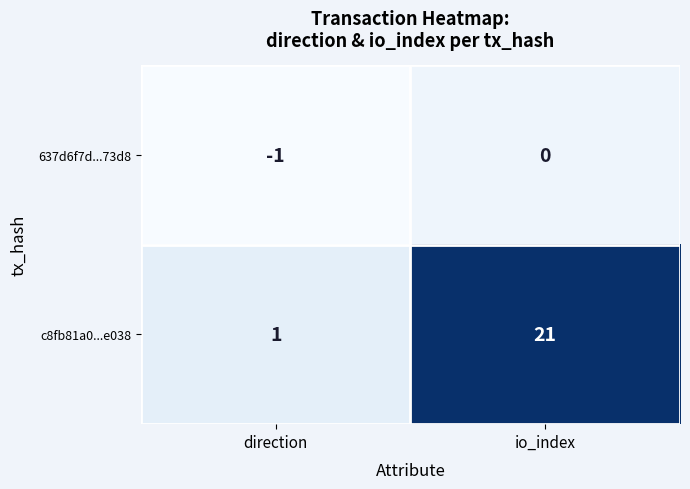

What is the minimum value shown in the chart?

-1